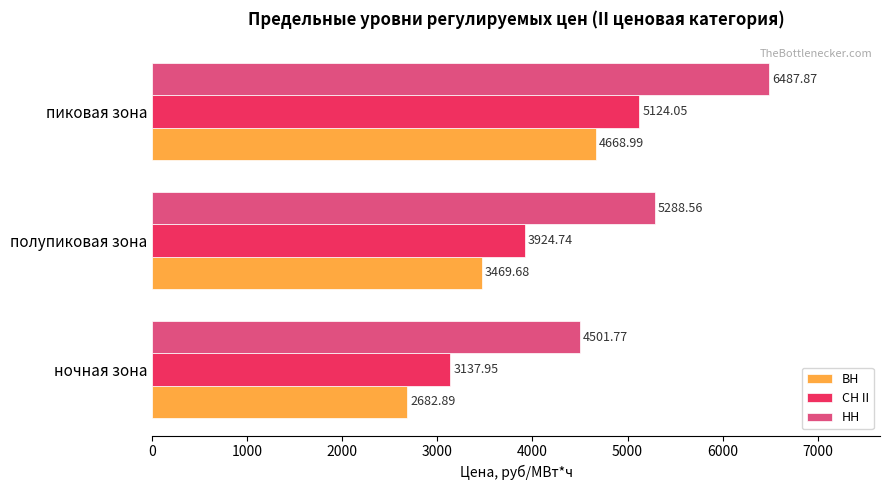

What is the spread (max minus min) of values at ночная зона?

1818.9